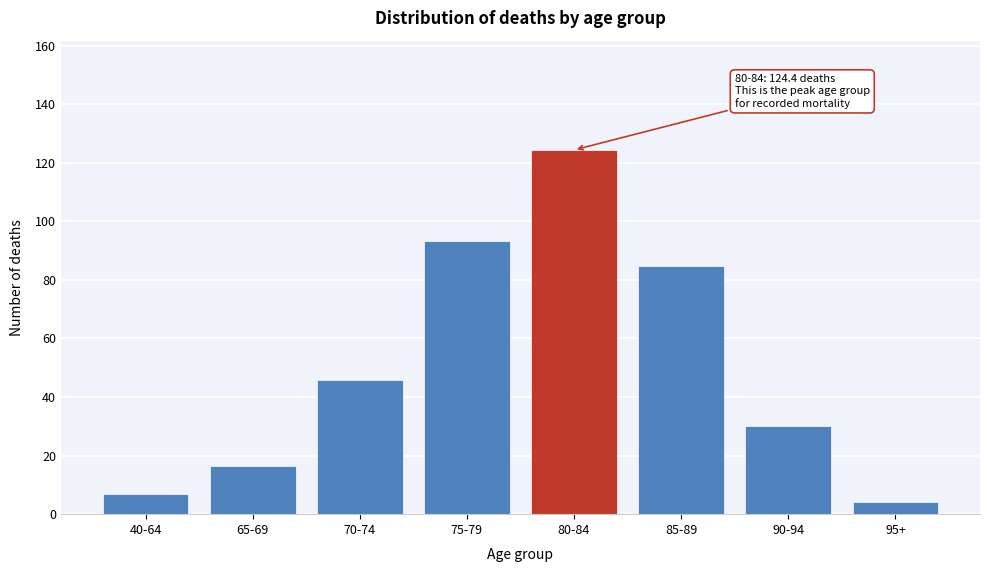

Reading left to right, extract all data points from this chart.

40-64=7.0	65-69=16.6	70-74=45.8	75-79=93.3	80-84=124.4	85-89=84.8	90-94=30.0	95+=4.2